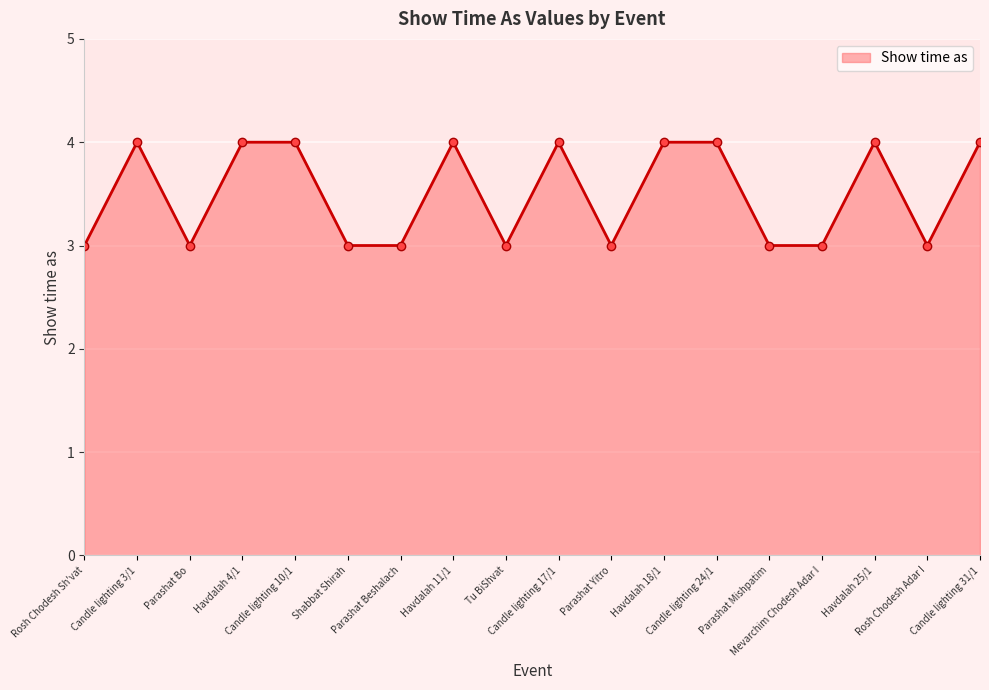

Reading left to right, extract all data points from this chart.

Rosh Chodesh Sh'vat=3	Candle lighting 3/1=4	Parashat Bo=3	Havdalah 4/1=4	Candle lighting 10/1=4	Shabbat Shirah=3	Parashat Beshalach=3	Havdalah 11/1=4	Tu BiShvat=3	Candle lighting 17/1=4	Parashat Yitro=3	Havdalah 18/1=4	Candle lighting 24/1=4	Parashat Mishpatim=3	Mevarchim Chodesh Adar I=3	Havdalah 25/1=4	Rosh Chodesh Adar I=3	Candle lighting 31/1=4